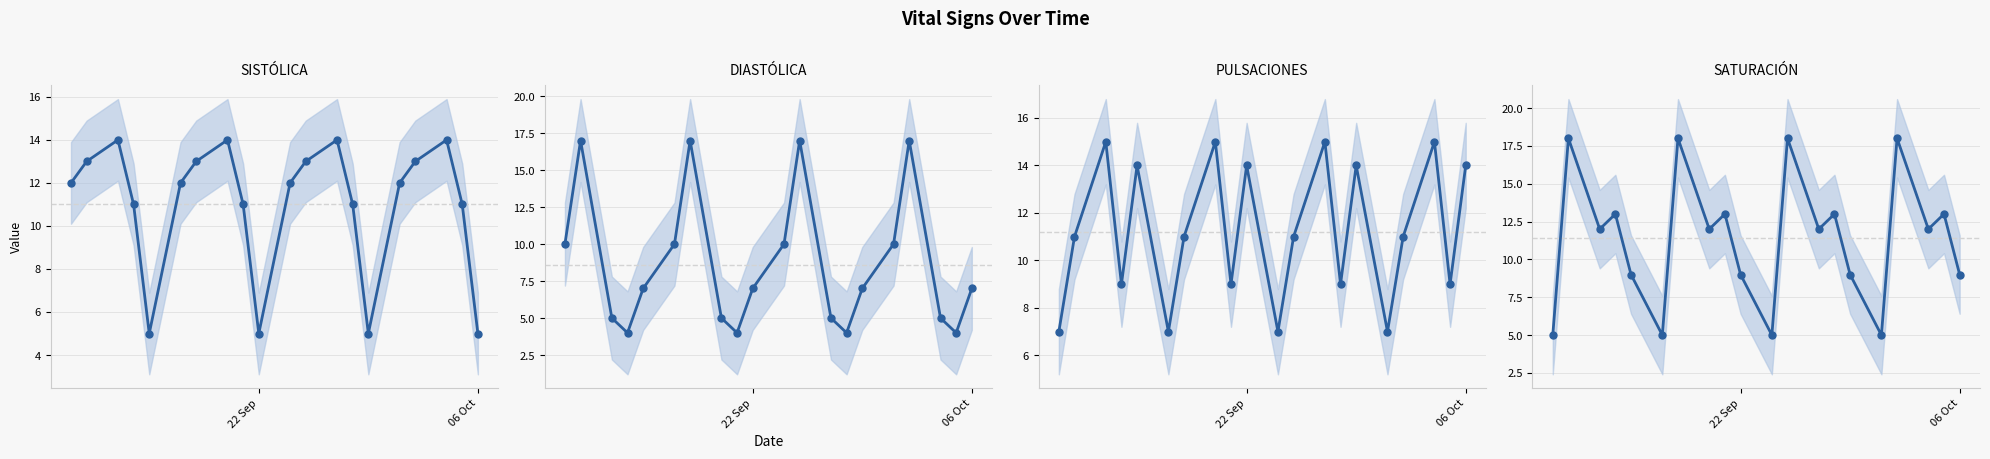

In DIASTÓLICA, how many points are lower than both neighbors (excluding endpoints)?

4